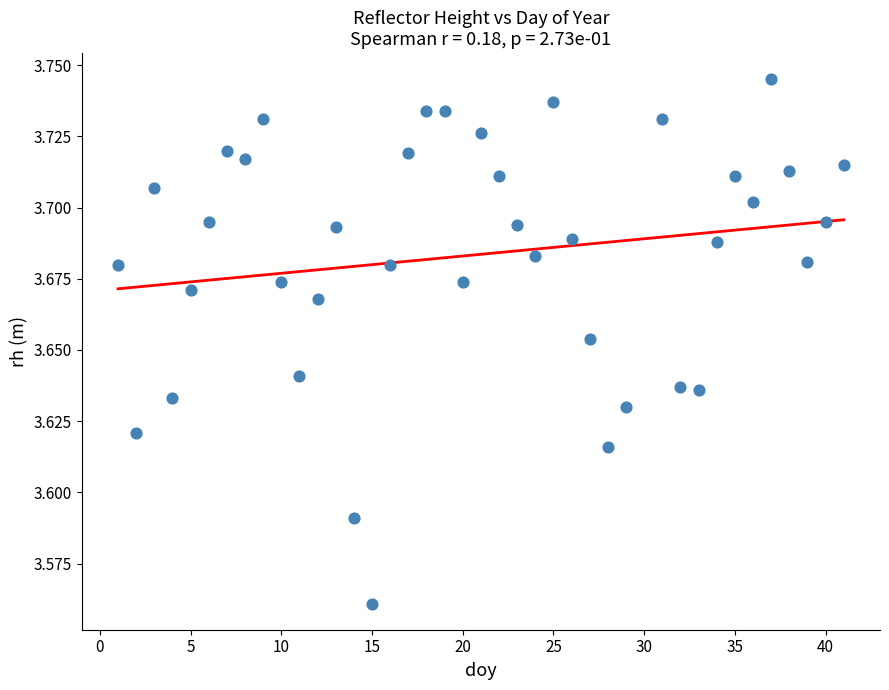

What is the range of X values (max minus min)?

40.0